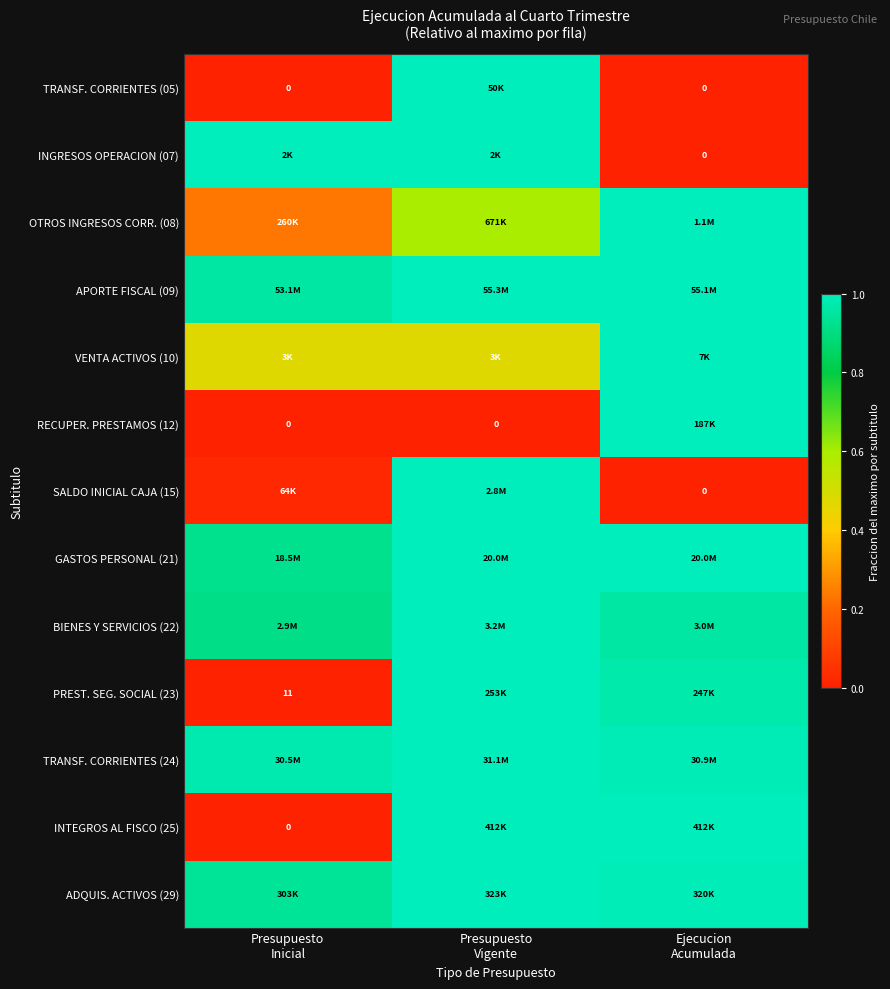

True or false: RECUPER. PRESTAMOS (12) has a value of 0.0 at Presupuesto Inicial.

True